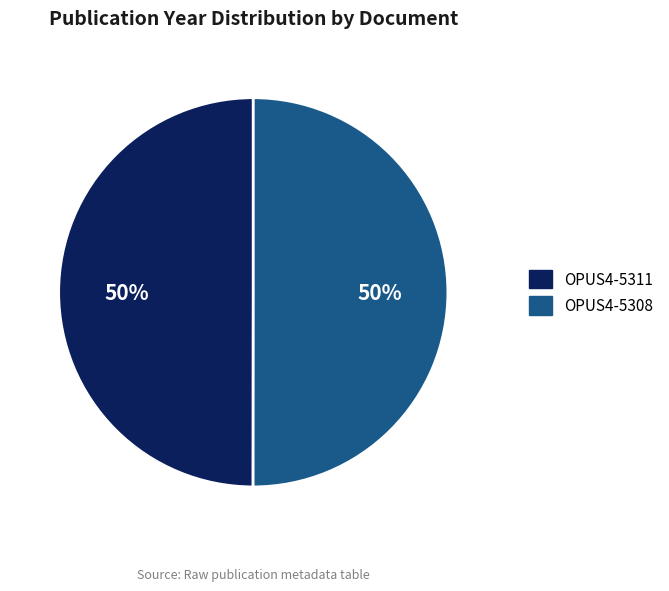

To the nearest percent, what percentage of the pie is OPUS4-5311?

50%